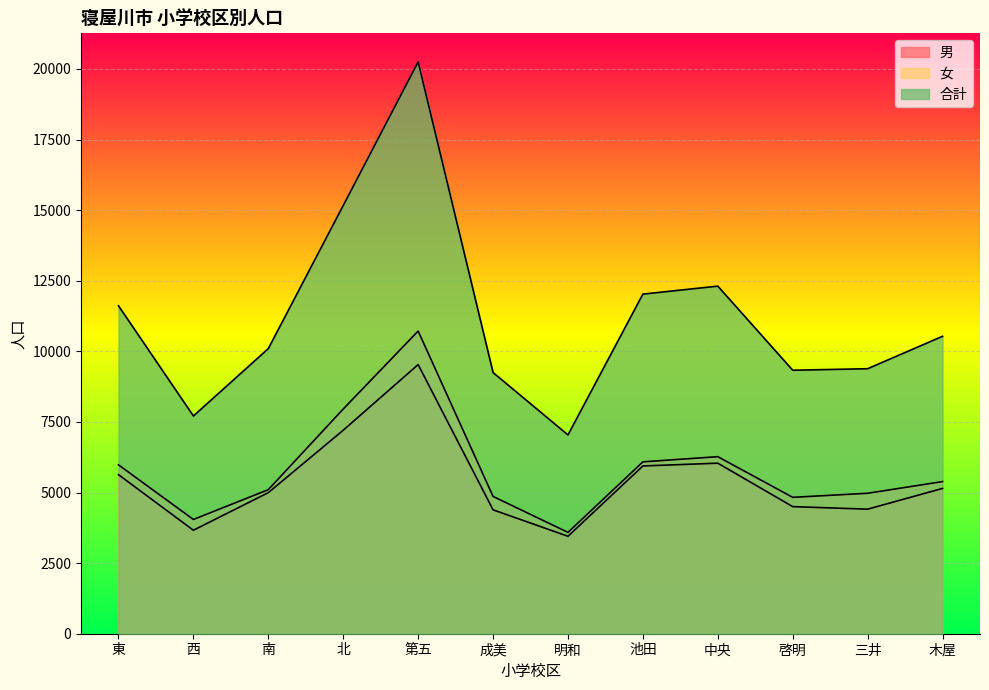

True or false: 合計 and 男 cross at least once.

False